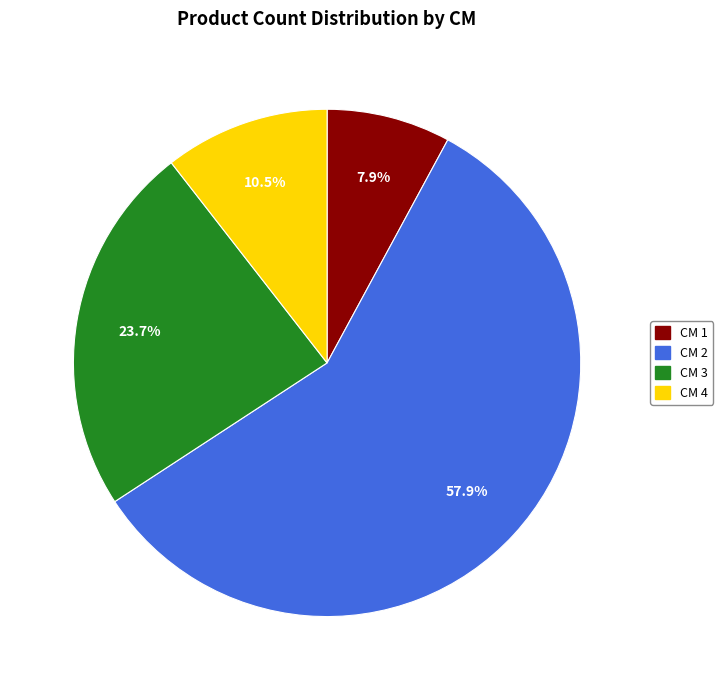

Does any single category account for the majority?

Yes